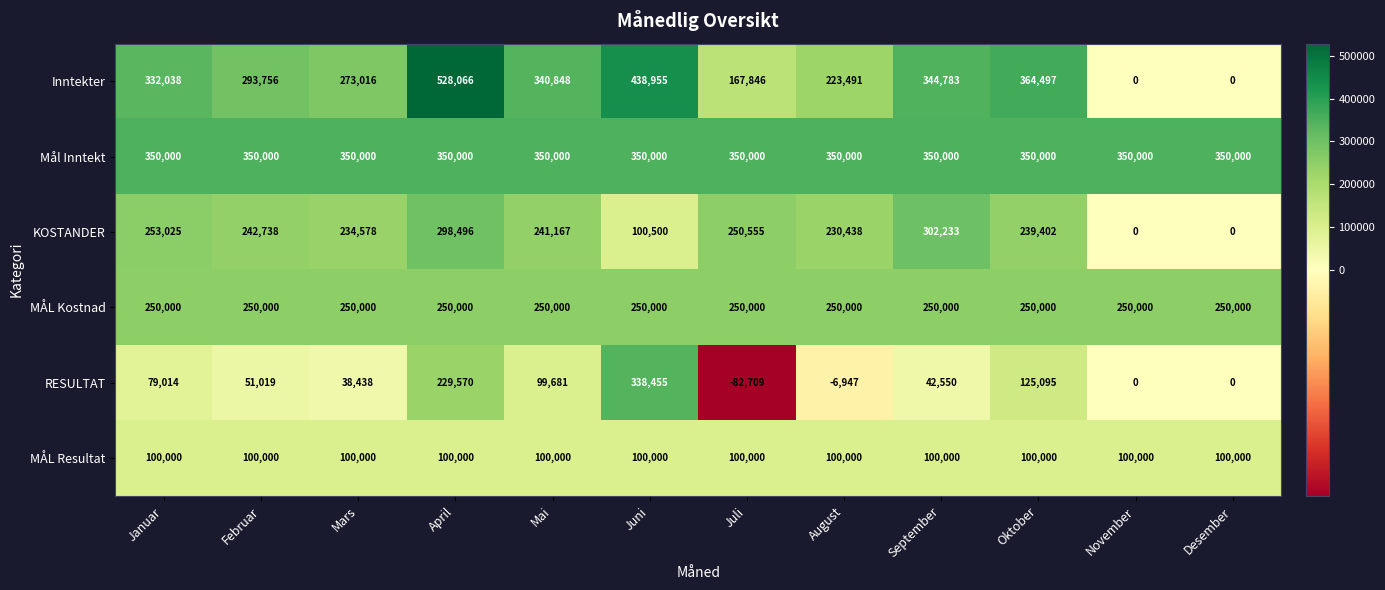

The MÅL Resultat series shows 100000 at November. True or false?

True